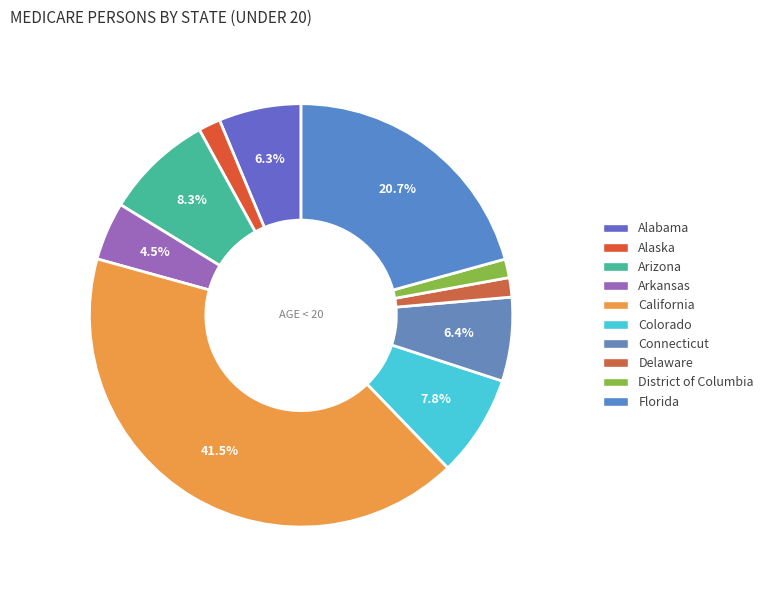

Count the number of slices in the pie.

10